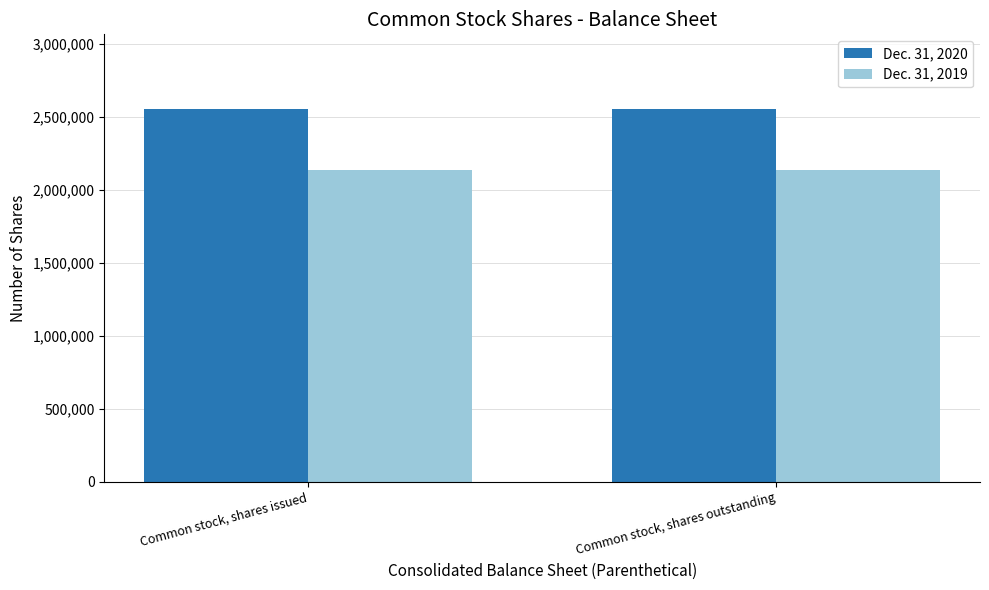

What is the value of the Dec. 31, 2019 bar at the 1st from the left?

2136428